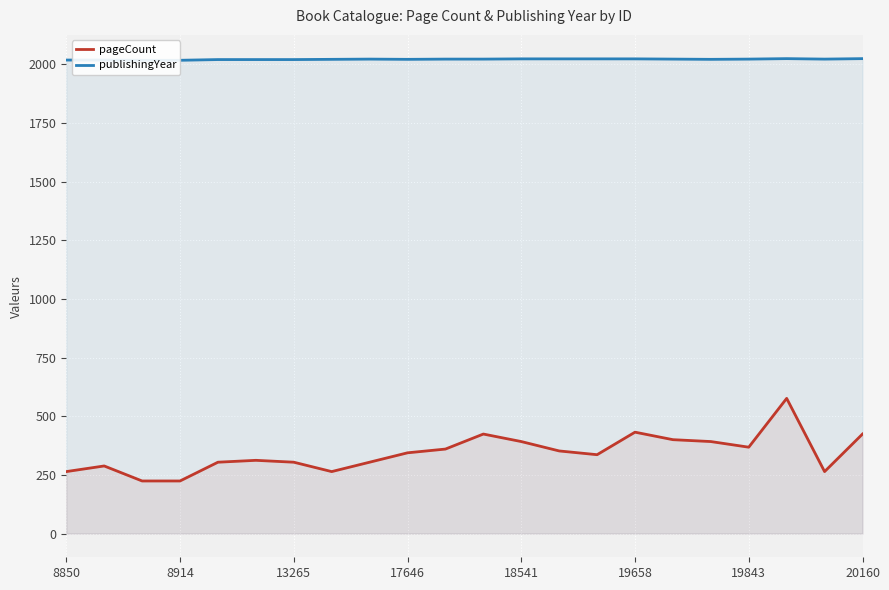

Between 21 and 17, which is larger?

21